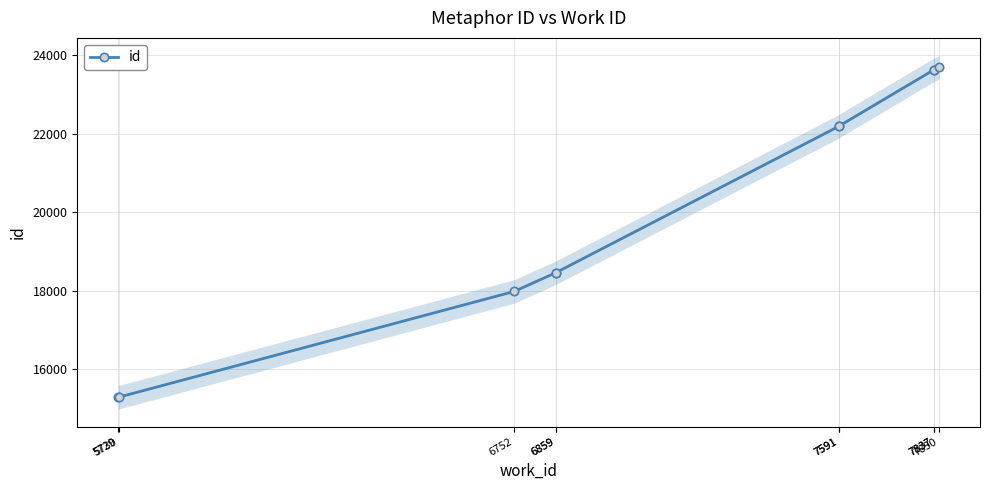

The value at 7837 is 41996. True or false?

False